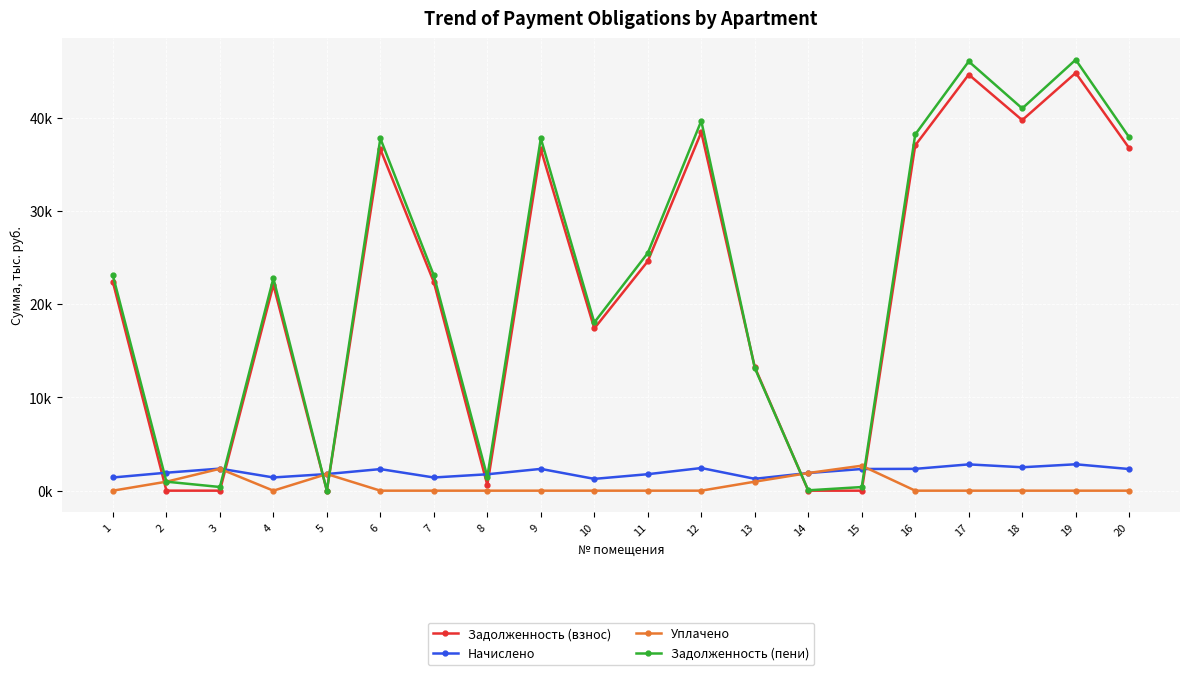

What is the value of the Задолженность (взнос) point at the 1st from the left?

22.4